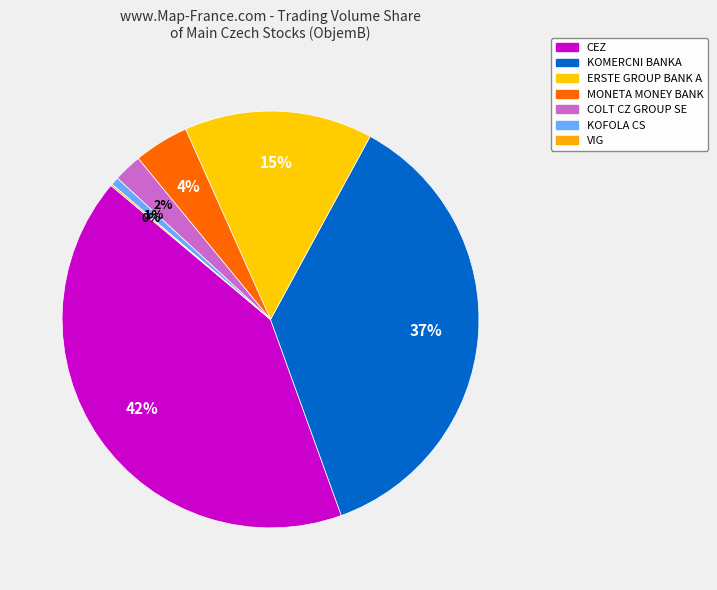

To the nearest percent, what portion does CEZ represent?

42%